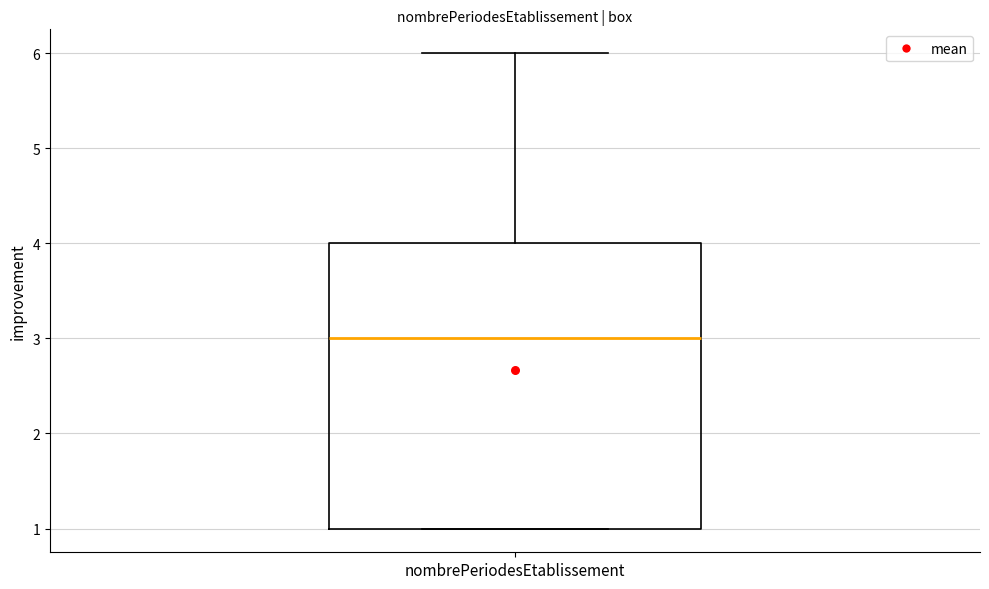

Where does the median line of the box for nombrePeriodesEtablissement sit on the y-axis? The values are not printed on the chart, so give them approximately, as read against the axis.

3